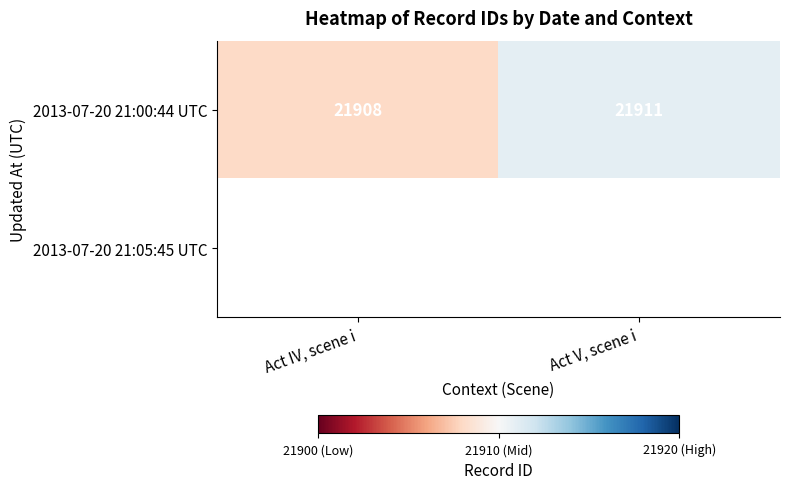

What is the sum of the 2013-07-20 21:00:44 UTC values at Act V, scene i and Act IV, scene i?

43819